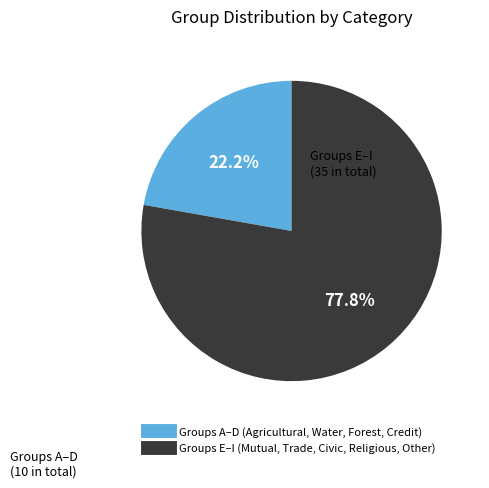

Is there a majority slice in this chart?

Yes